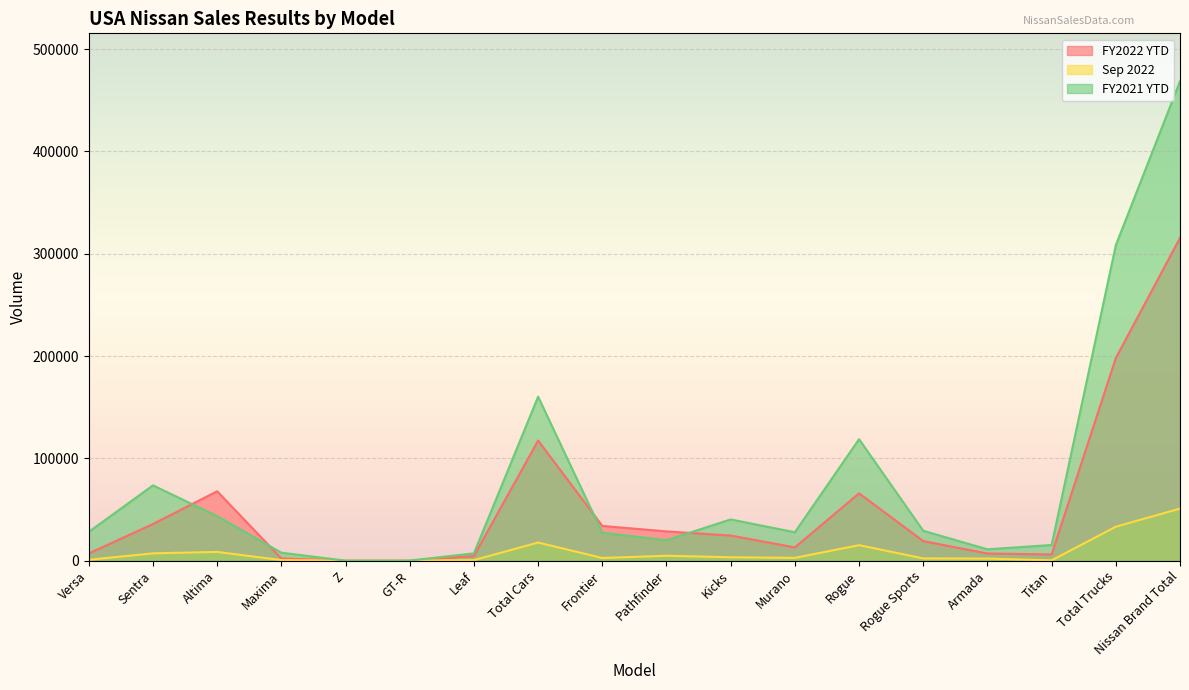

Reading left to right, transcribe all the data shown in this chart.

FY2022 YTD: Versa=7005	Sentra=35809	Altima=67827	Maxima=2166	Z=86	GT-R=6	Leaf=4527	Total Cars=117426	Frontier=33948	Pathfinder=28607	Kicks=24543	Murano=12974	Rogue=65798	Rogue Sports=19102	Armada=6986	Titan=6072	Total Trucks=198031	Nissan Brand Total=315457
Sep 2022: Versa=859	Sentra=7154	Altima=8555	Maxima=567	Z=40	GT-R=2	Leaf=537	Total Cars=17714	Frontier=2619	Pathfinder=4808	Kicks=3329	Murano=2738	Rogue=15142	Rogue Sports=2203	Armada=2050	Titan=300	Total Trucks=33189	Nissan Brand Total=50903
FY2021 YTD: Versa=28175	Sentra=73583	Altima=43491	Maxima=7786	Z=8	GT-R=117	Leaf=7149	Total Cars=160309	Frontier=27279	Pathfinder=19980	Kicks=40314	Murano=27764	Rogue=118730	Rogue Sports=29197	Armada=11086	Titan=15309	Total Trucks=308262	Nissan Brand Total=468571